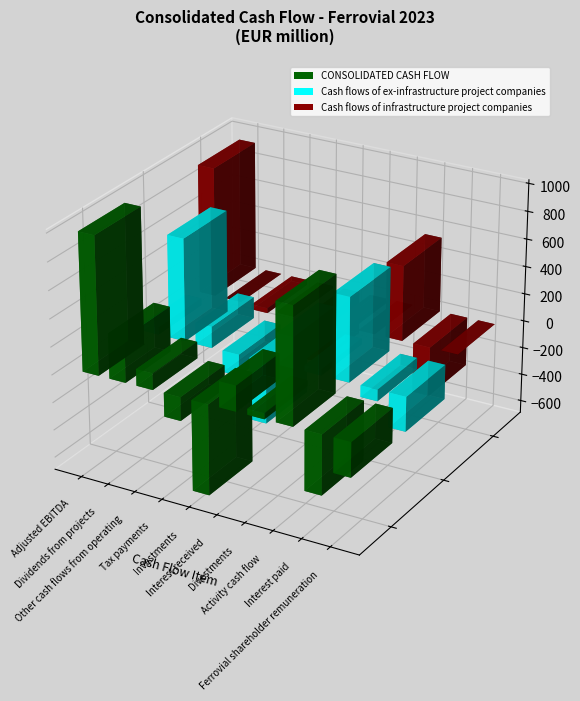

Is it true that Cash flows of infrastructure project companies equals -310 at Investments?

True